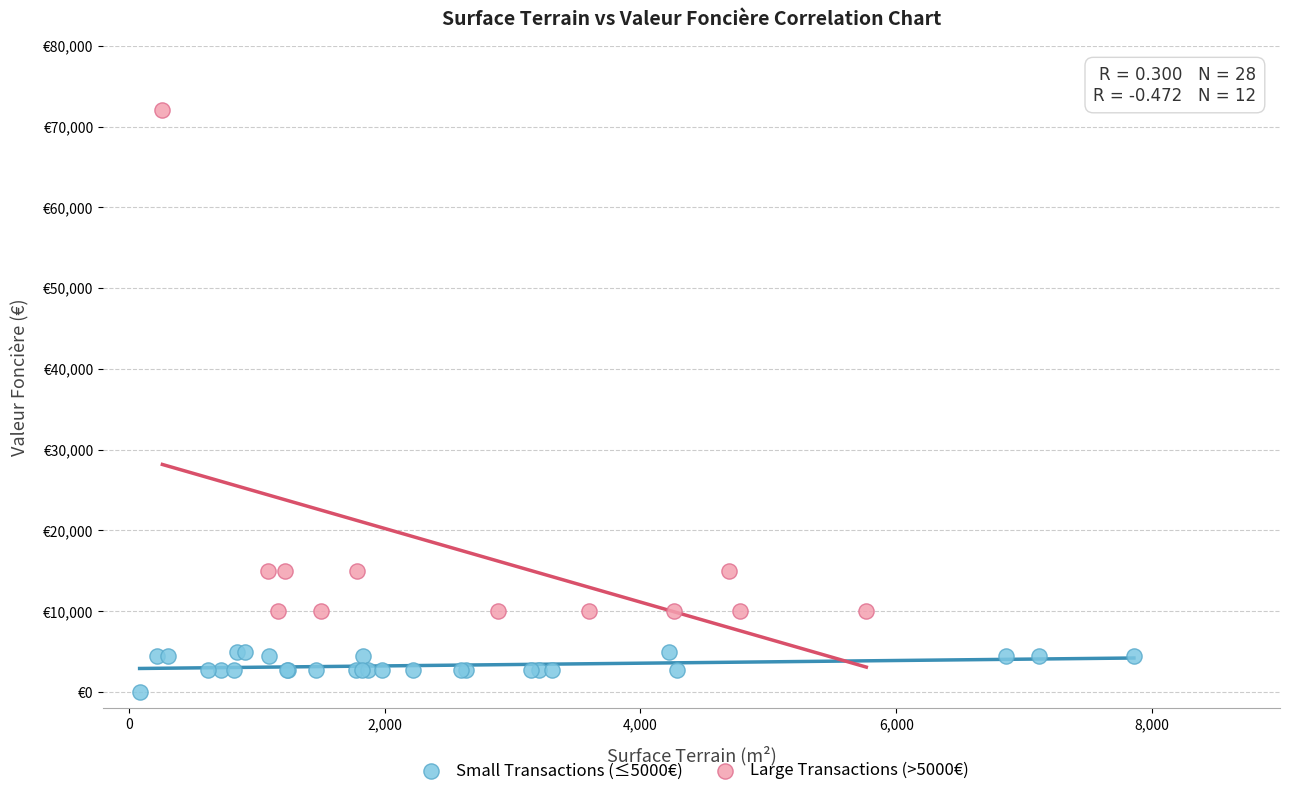

What are all the series names shown in the legend?

Small Transactions (≤5000€), Large Transactions (>5000€)